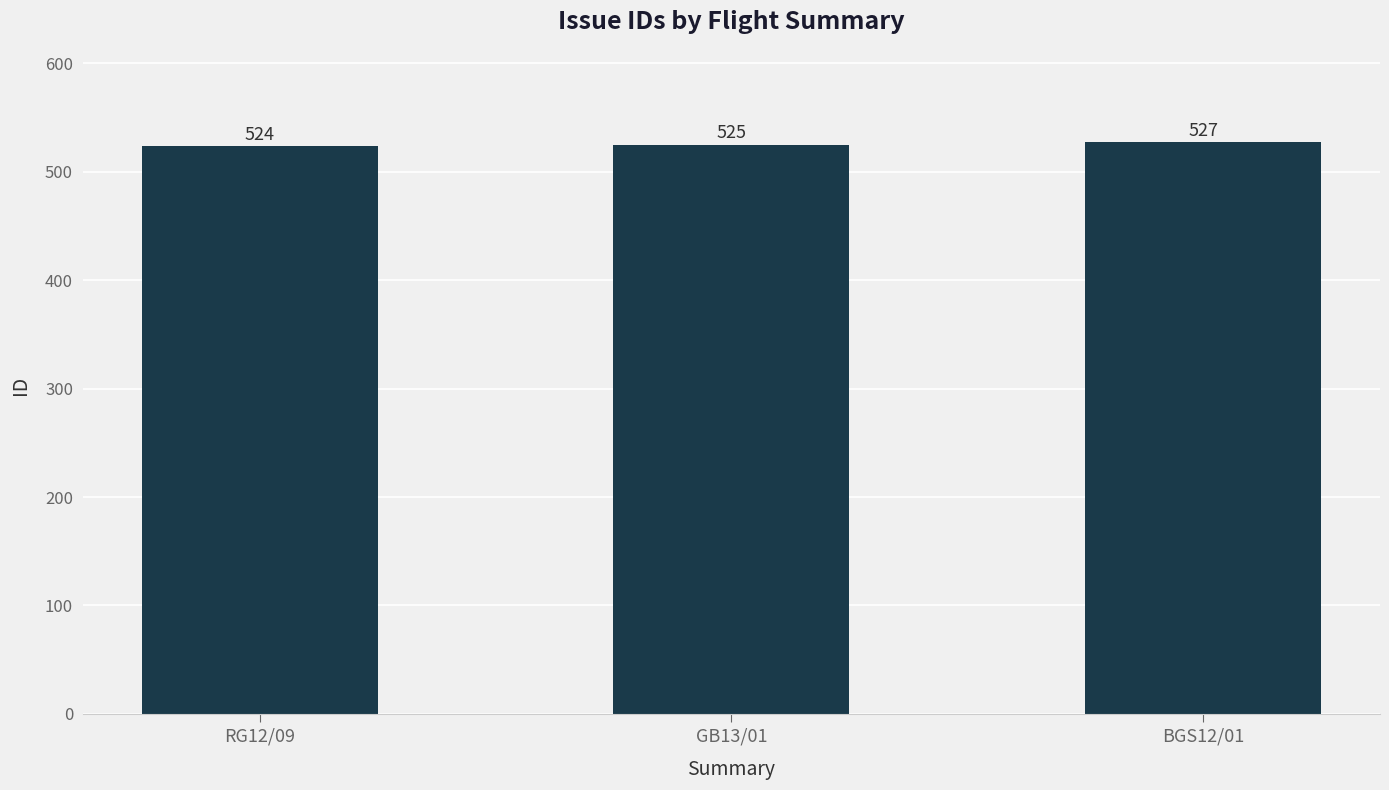

How many series are shown in this chart?

1